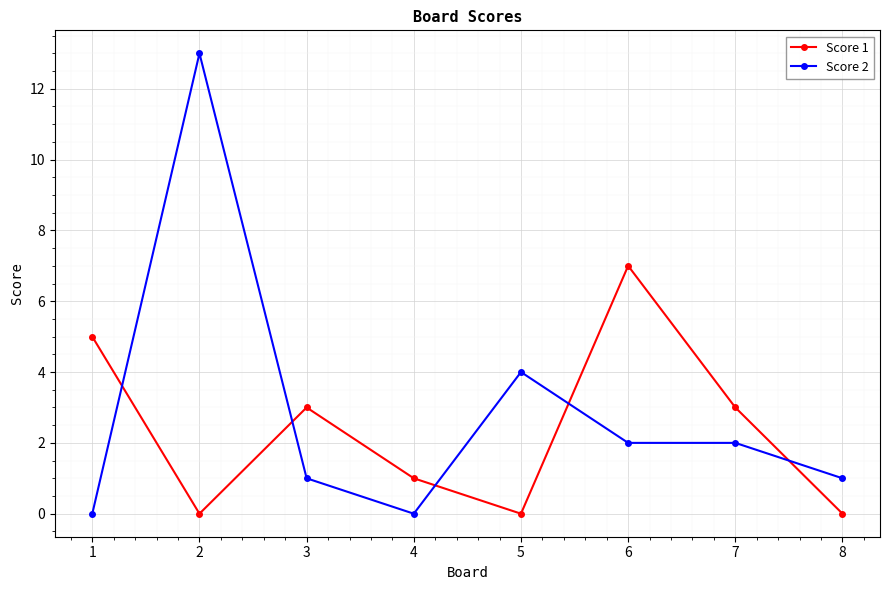

What are all the series names shown in the legend?

Score 1, Score 2